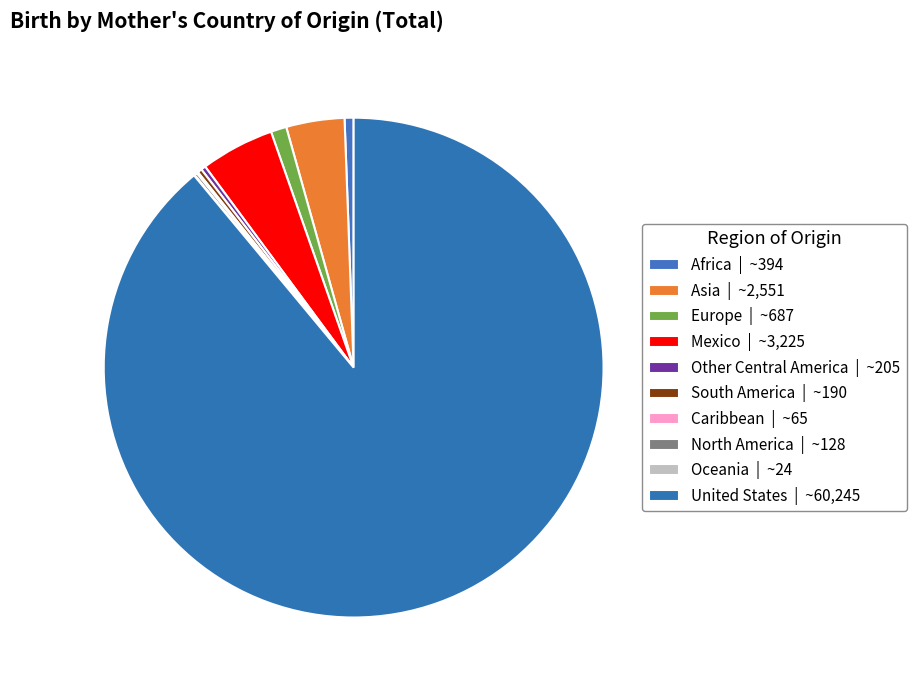

How many segments does this pie chart have?

10